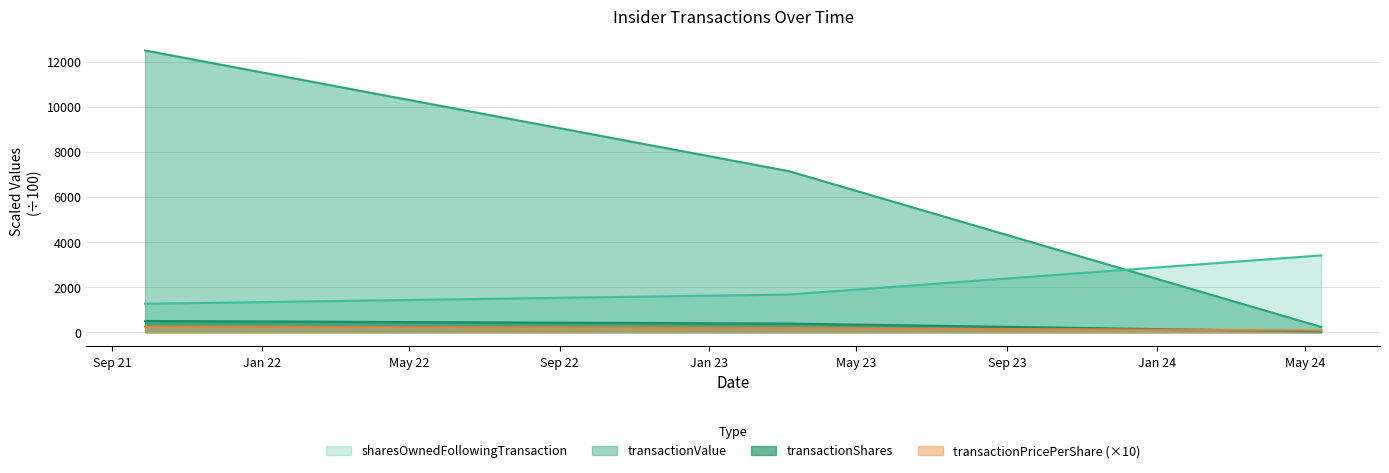

How many data points in transactionValue are above 7145?

2